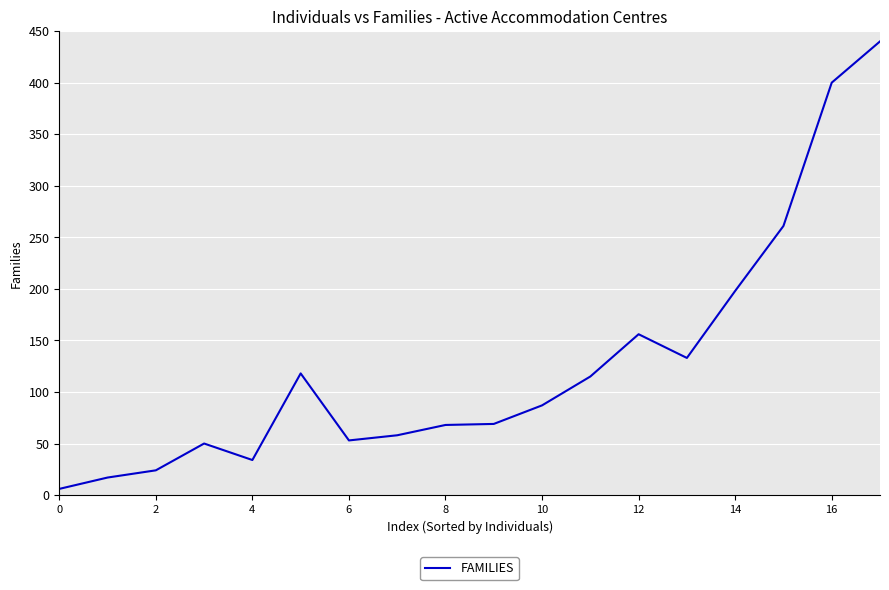

What is the greatest value displayed?

440